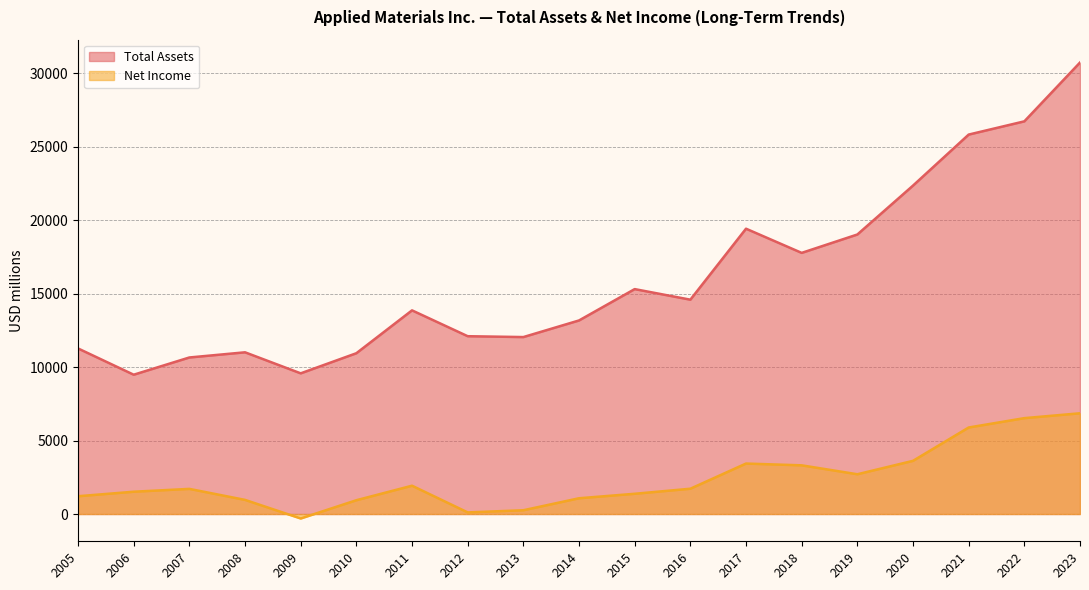

The Net Income series shows 2929 at 2022. True or false?

False